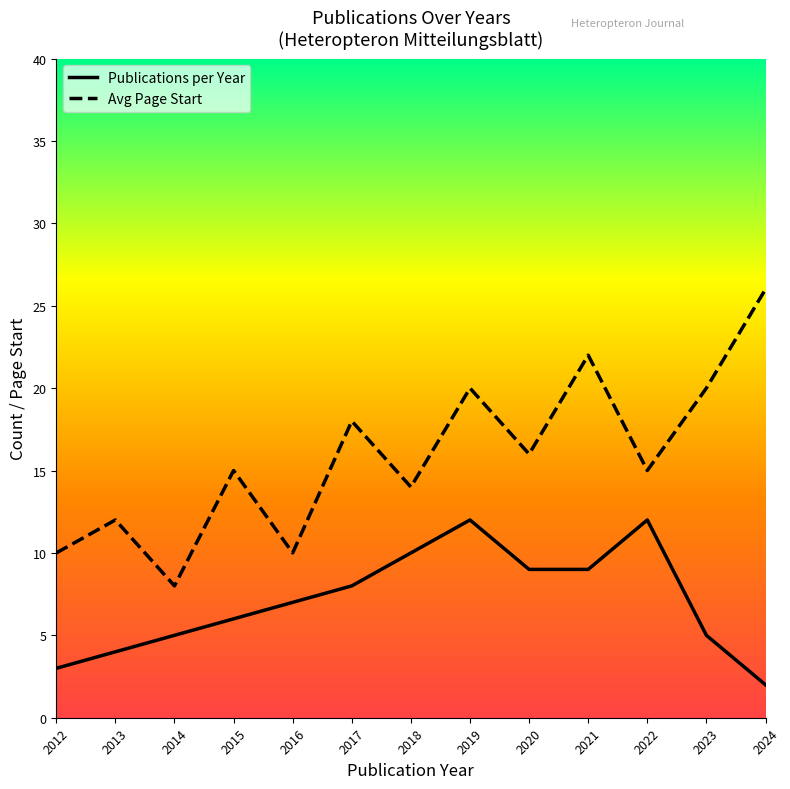

What is the difference between the second highest and minimum values in the Publications per Year series?

10